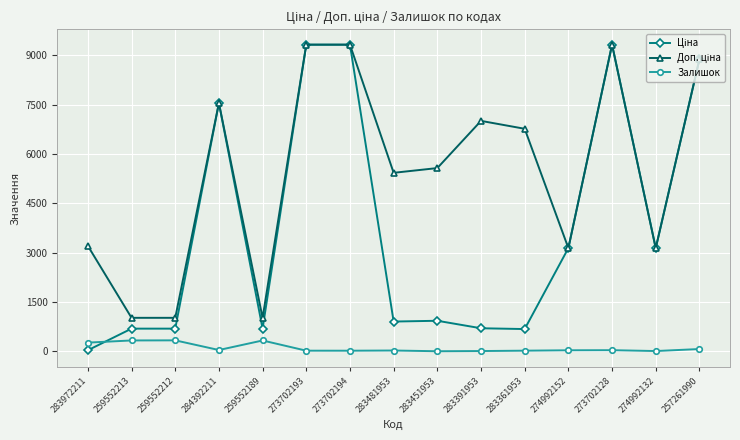

How many data points in Залишок are less than 31?

7